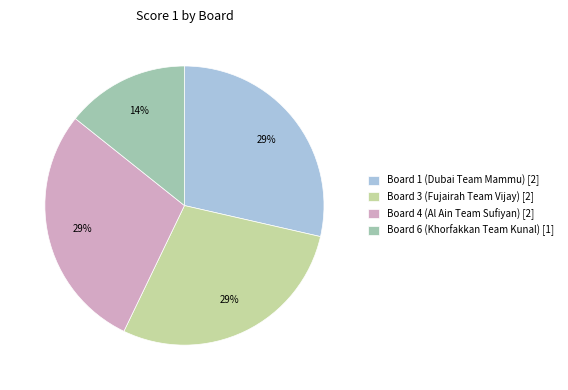

Is there a majority slice in this chart?

No